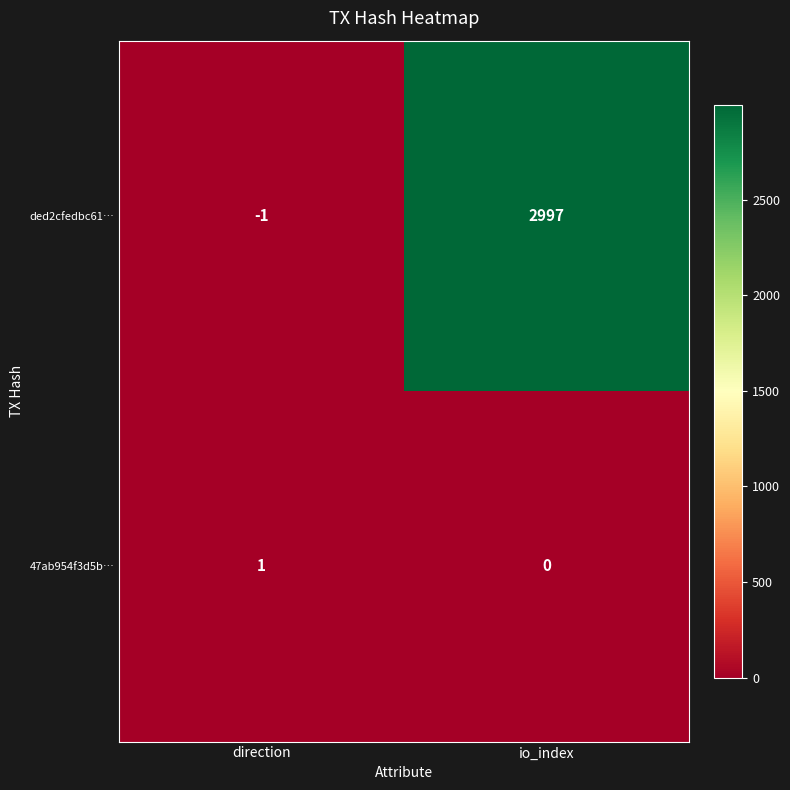

How many positive values does the ded2cfedbc61… series have?

1